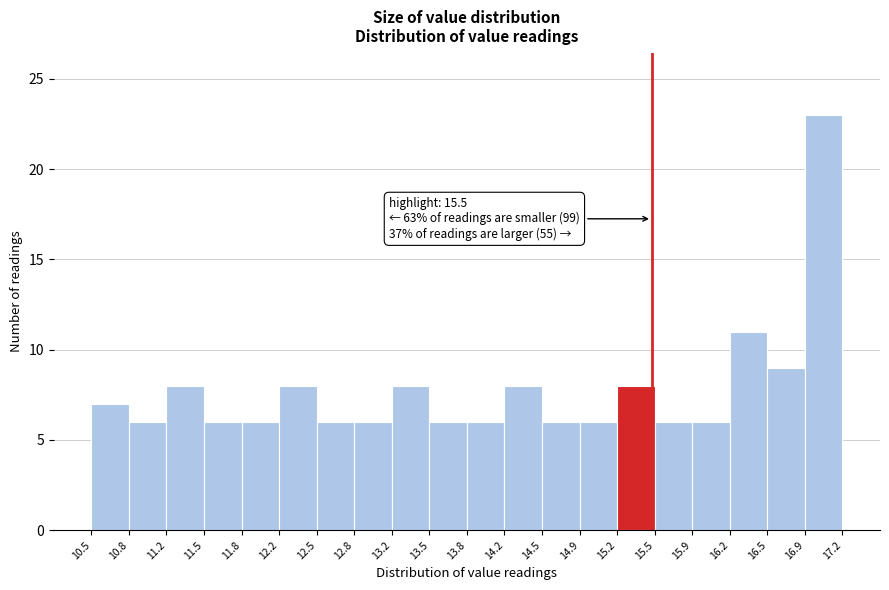

Over which range of the x-axis is the bar tallest?

16.9 to 17.2